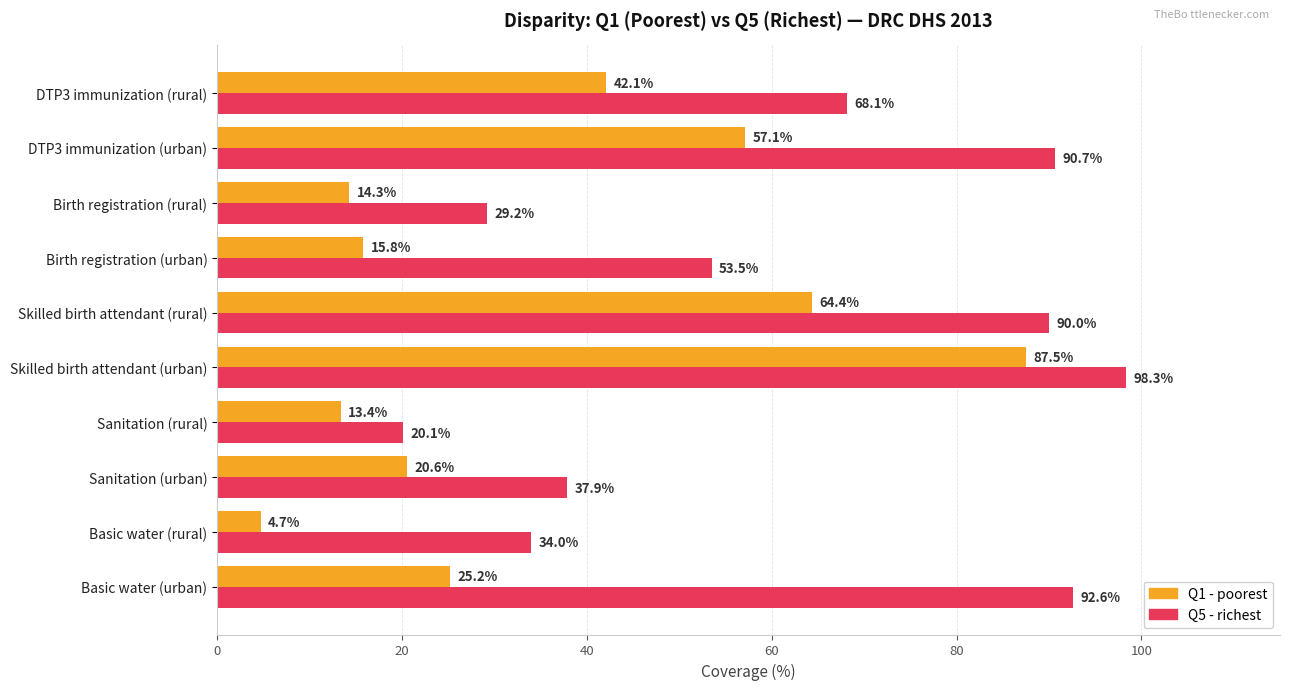

How many distinct data groups are displayed?

2